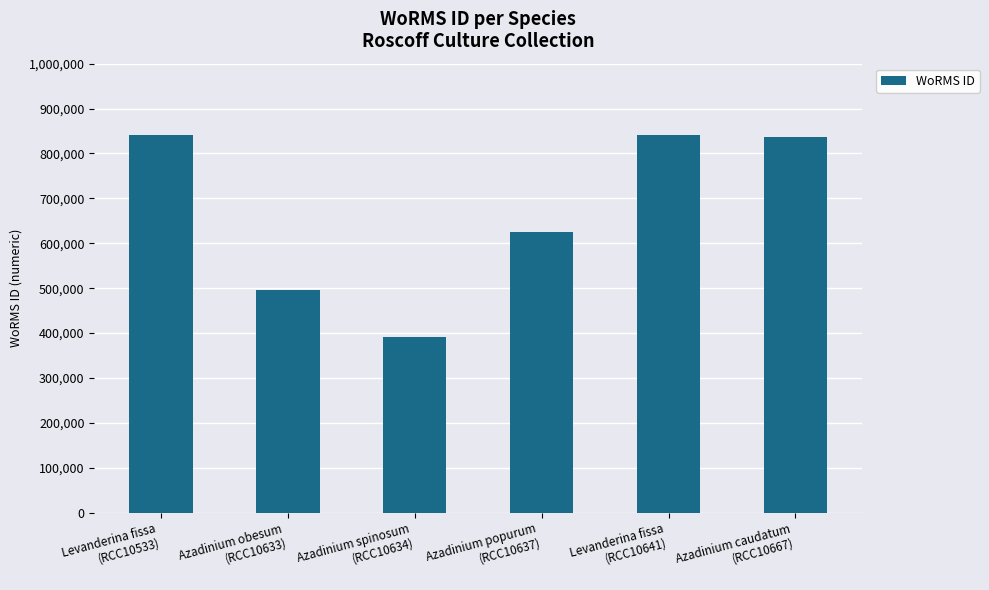

At which label is the value closest to 616099?

Azadinium popurum
(RCC10637)